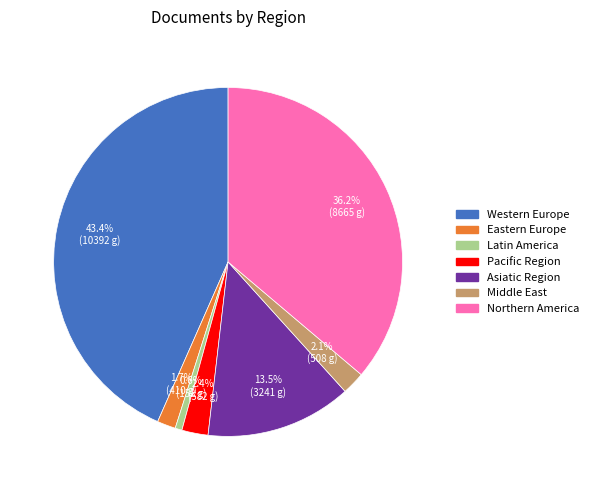

The Pacific Region slice represents 8% of the pie. True or false?

False